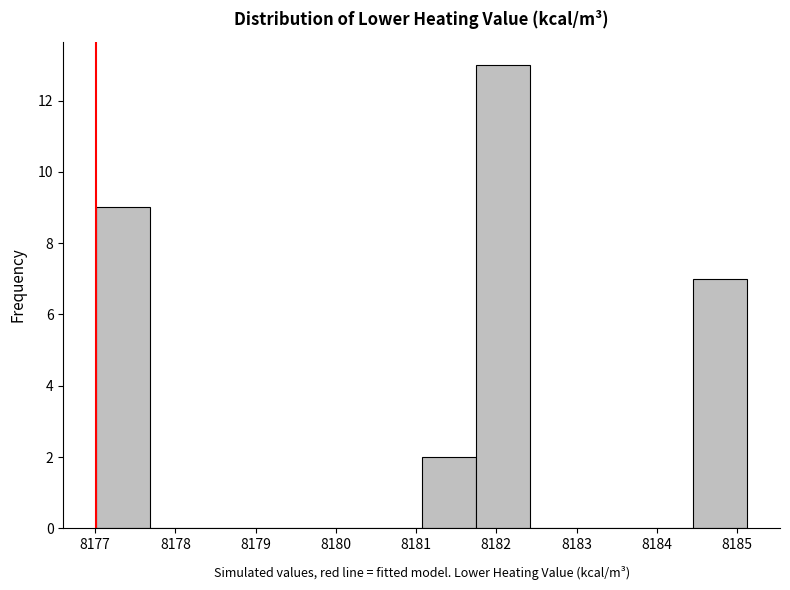

How tall is the bar that spans 8184.5 to 8185.1 on the x-axis? Neither the bar edges nor the heights are printed on the chart, so give them approximately, as read against the axes.

7